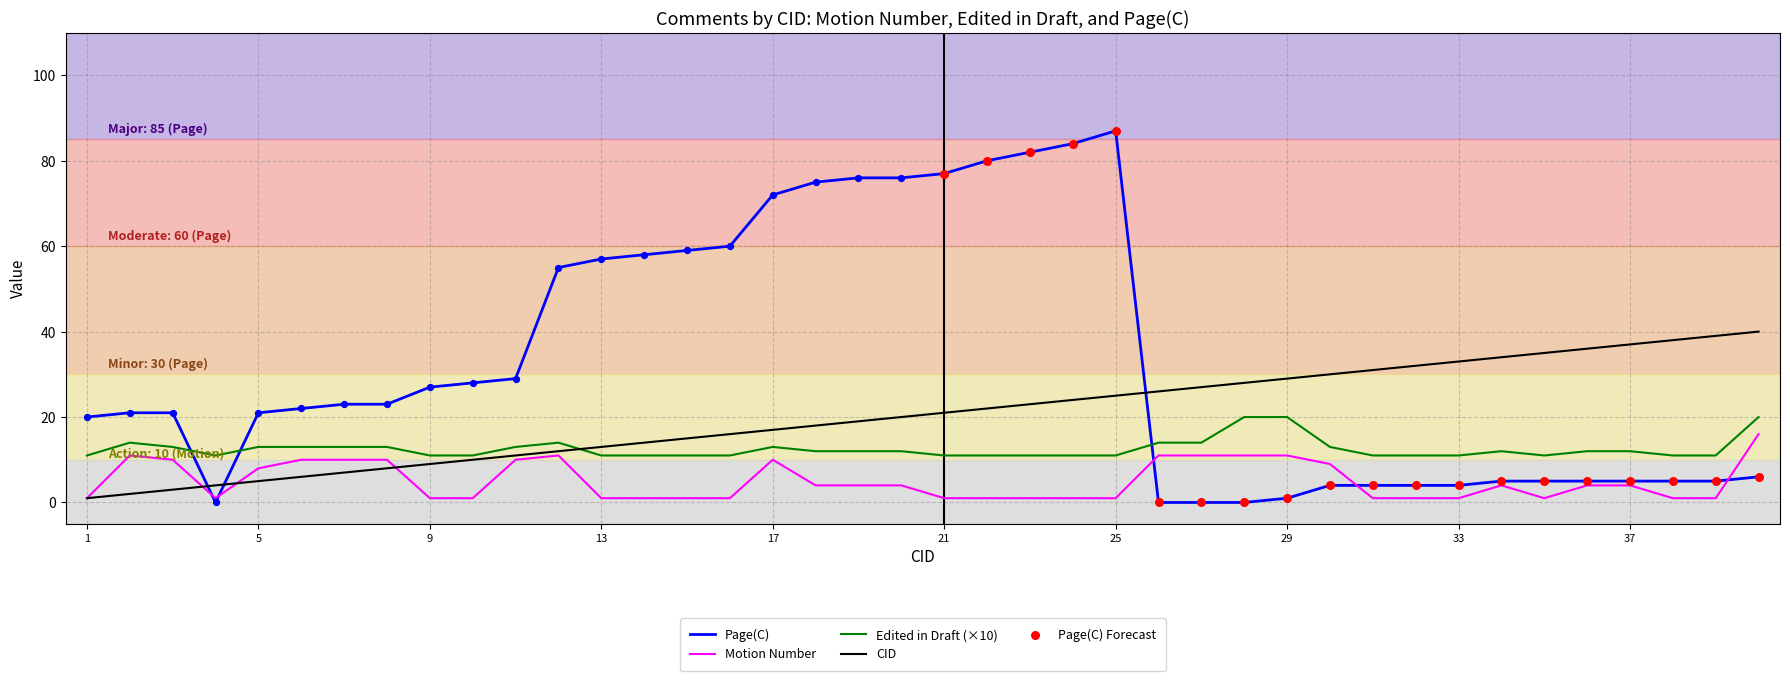

Which series has the largest total across all categories?

Page(C)